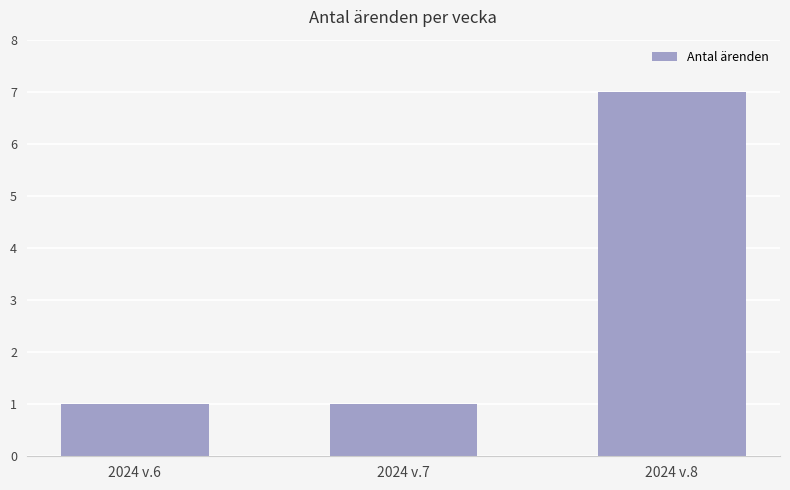

What is the difference between the values at 2024 v.7 and 2024 v.8?

6